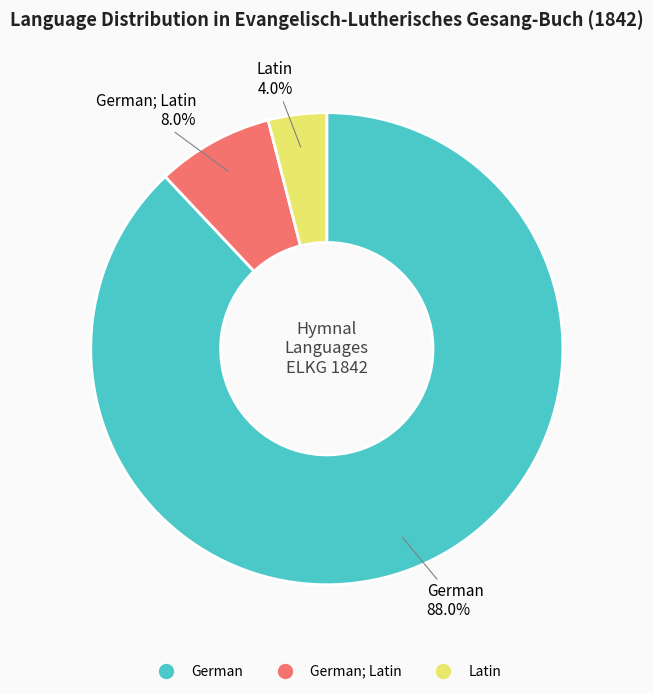

Does any single category account for the majority?

Yes